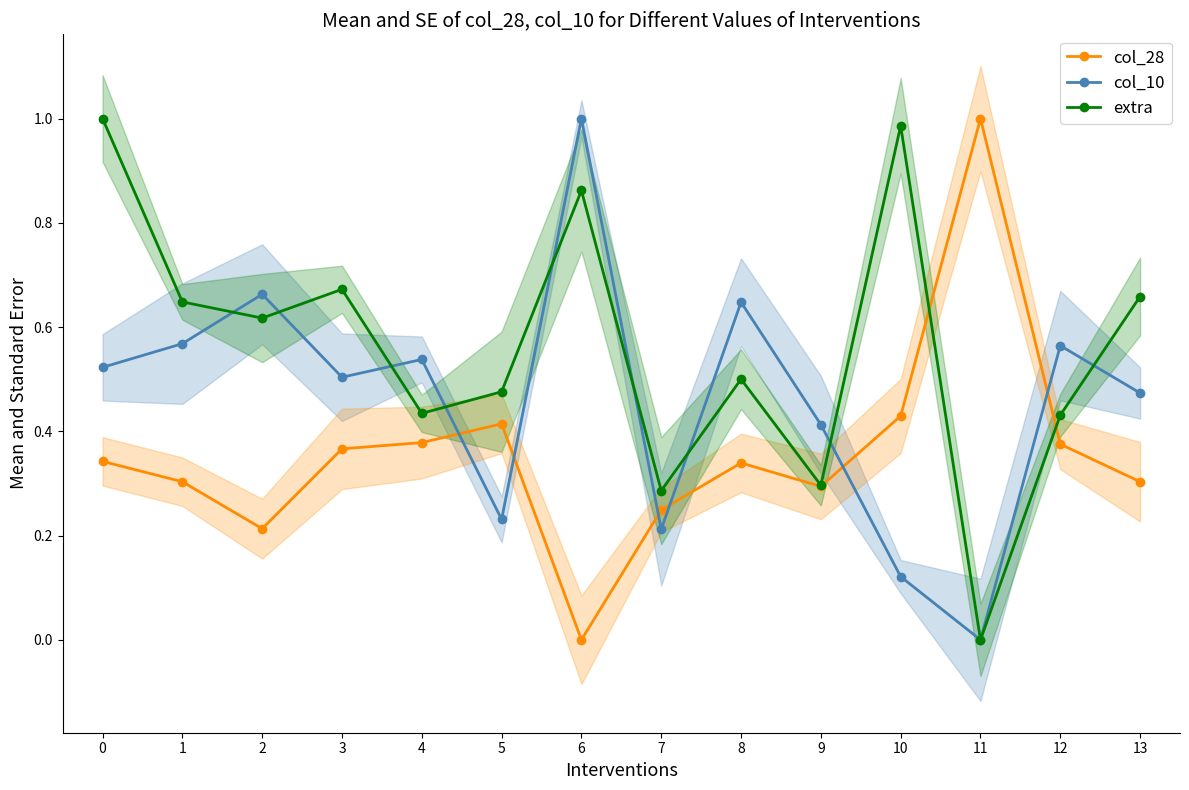

How many data points in extra are above 0?

13